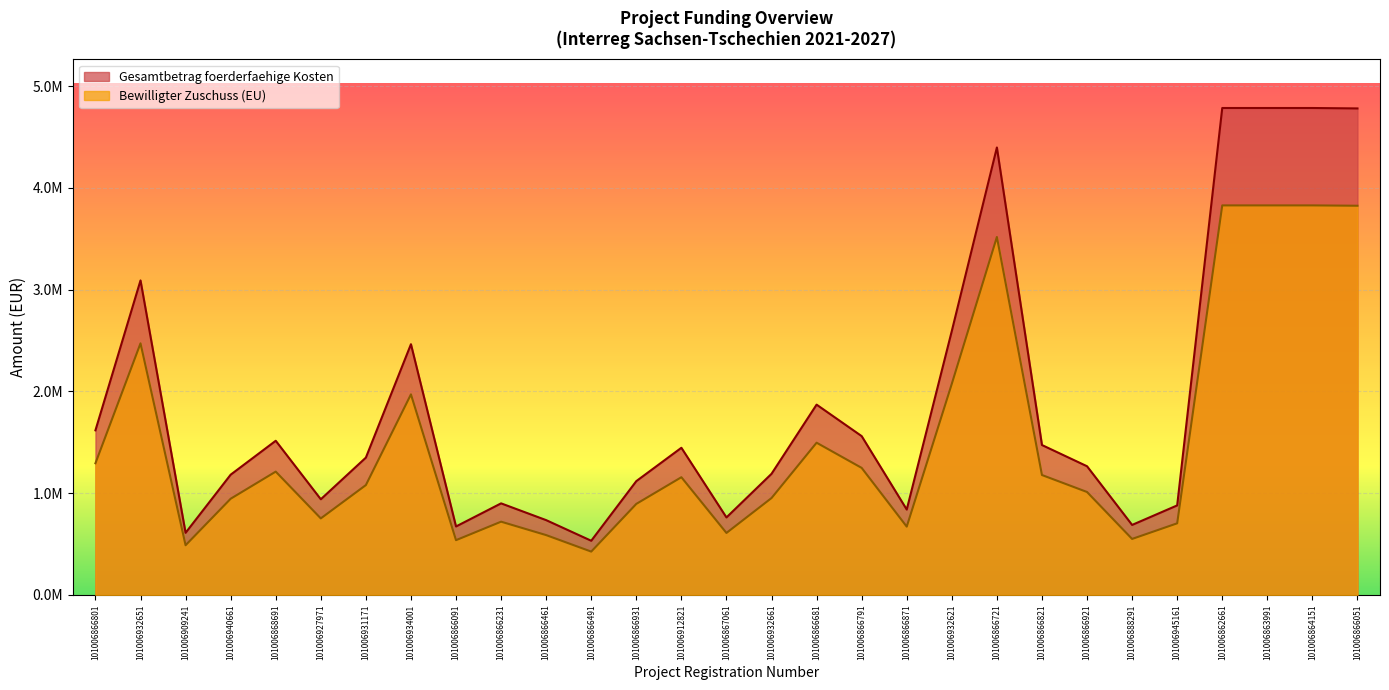

True or false: Bewilligter Zuschuss (EU) has a value of 1294215.5 at 101006866801.

True